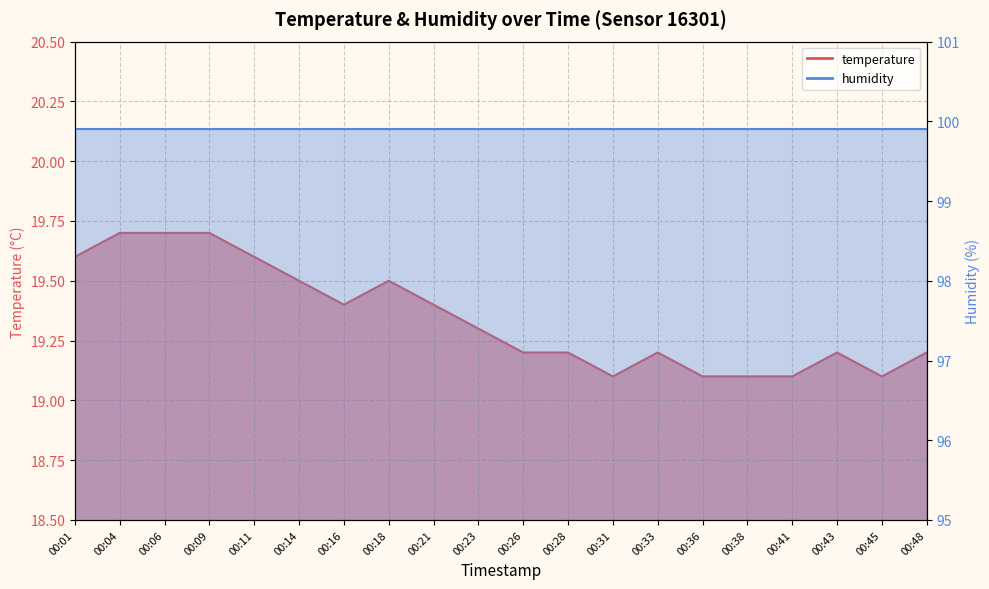

Reading left to right, what are all the values shown in this chart?

00:01=19.6	00:04=19.7	00:06=19.7	00:09=19.7	00:11=19.6	00:14=19.5	00:16=19.4	00:18=19.5	00:21=19.4	00:23=19.3	00:26=19.2	00:28=19.2	00:31=19.1	00:33=19.2	00:36=19.1	00:38=19.1	00:41=19.1	00:43=19.2	00:45=19.1	00:48=19.2